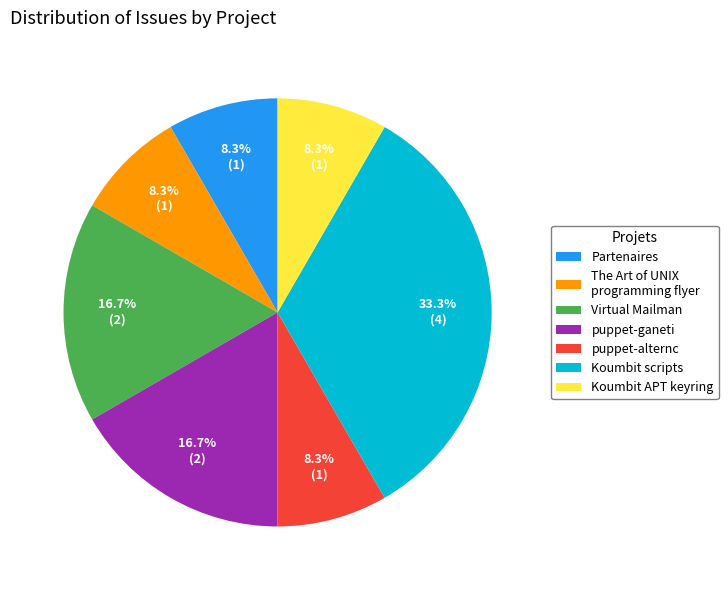

How many segments does this pie chart have?

7